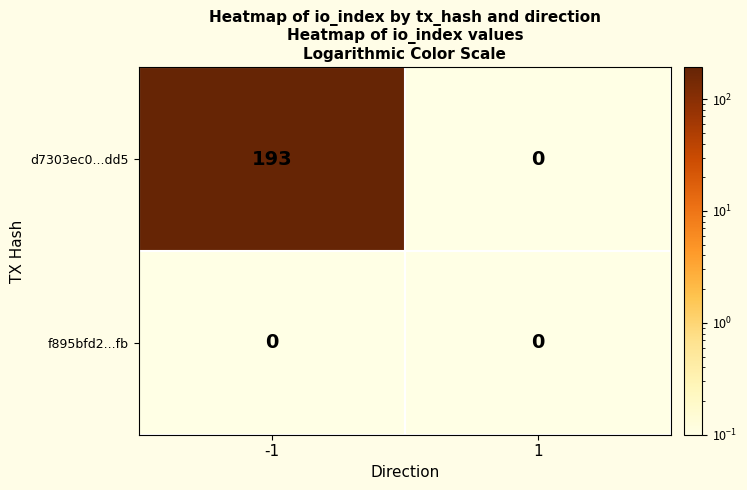

What is the total value across all series at -1?

193